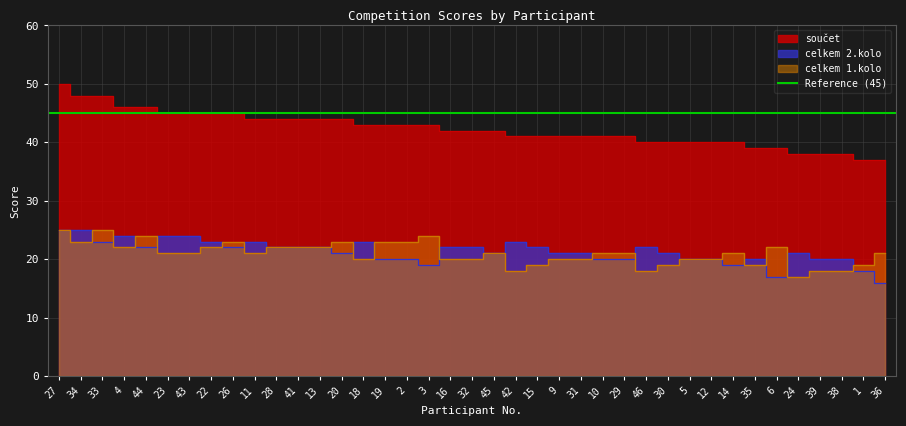

Is the value of celkem 2.kolo at 23 greater than the value of součet at 11?

No